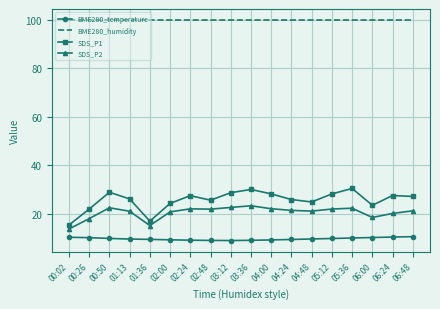

Which series has the widest spread of values?

SDS_P1